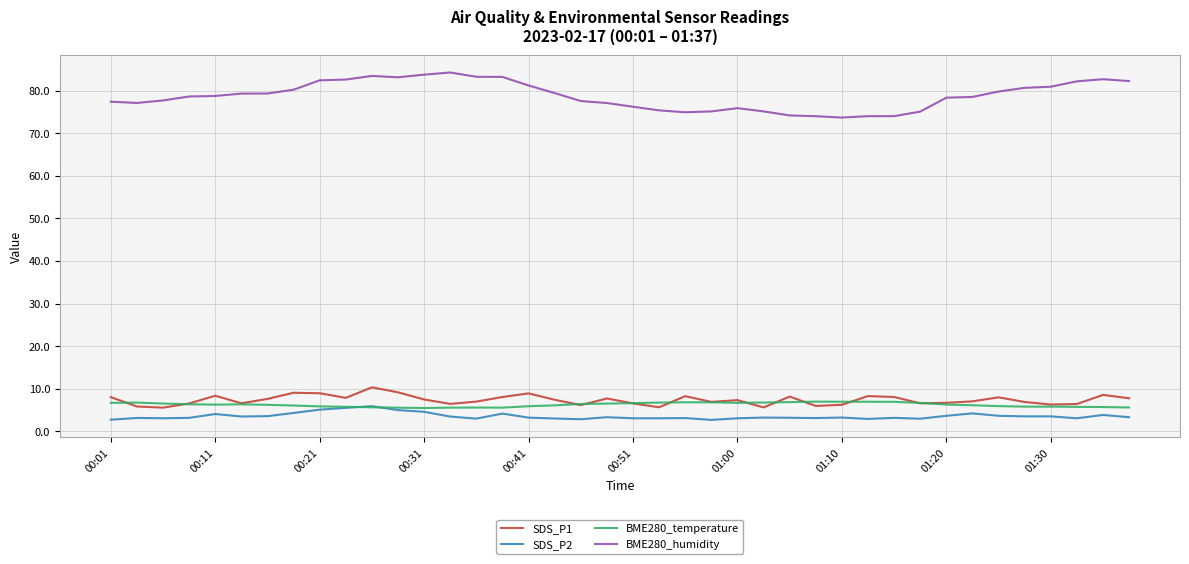

How many distinct data groups are displayed?

4